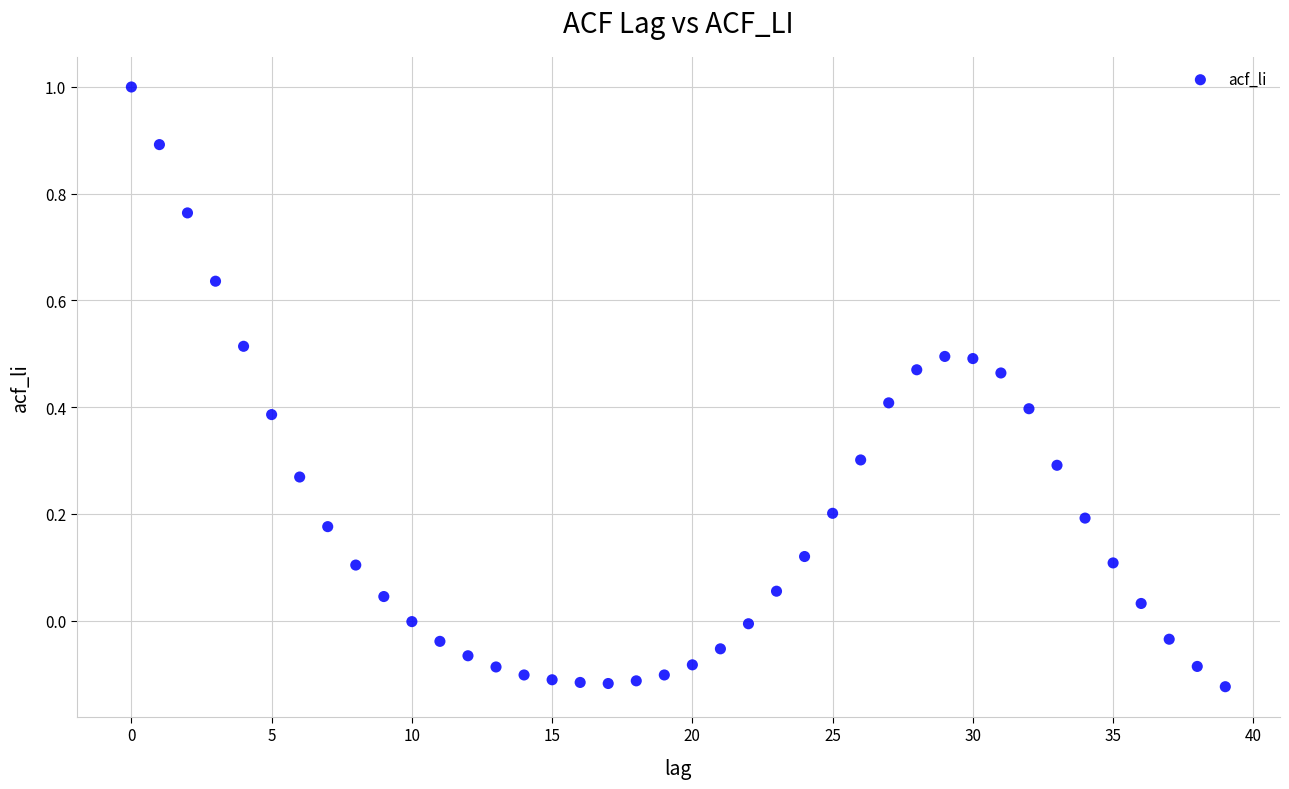

What is the range of Y values (max minus min)?

1.1